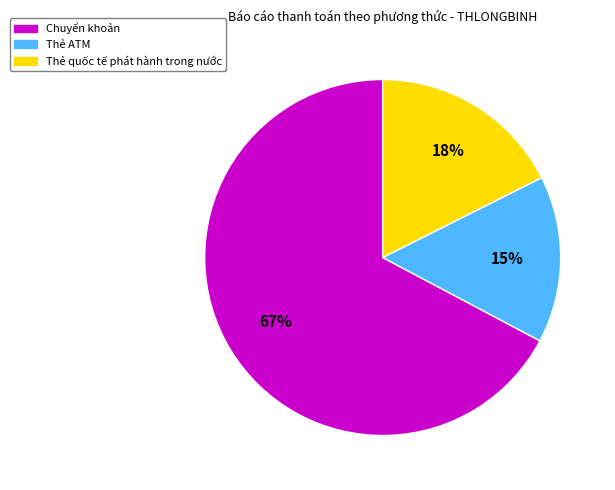

Between Chuyển khoản and Thẻ quốc tế phát hành trong nước, which is larger?

Chuyển khoản